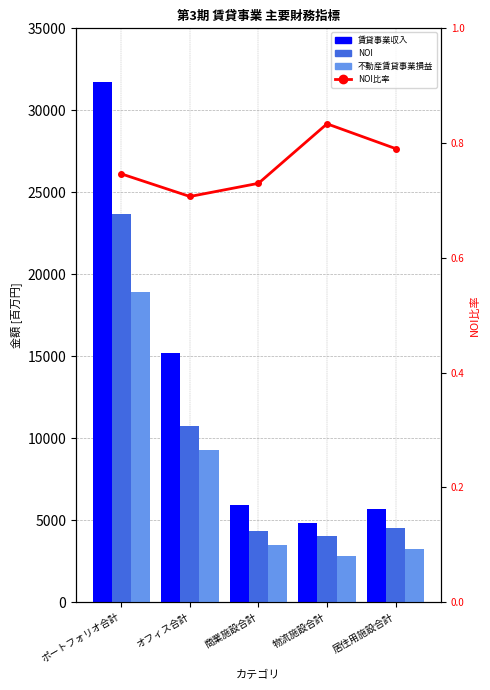

What position from the right is ポートフォリオ合計?

5